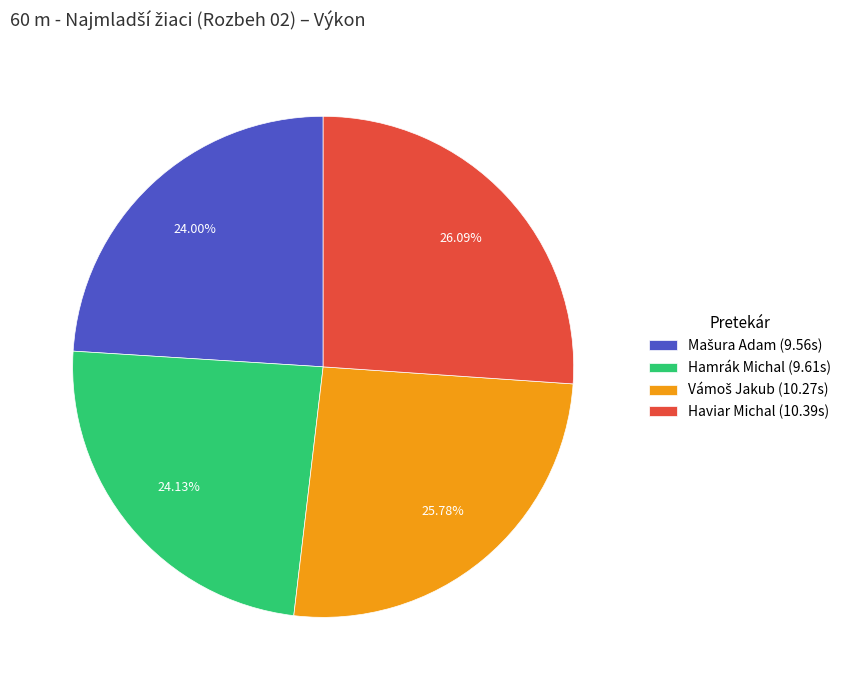

Does Haviar Michal (10.39s) represent more than half of the total?

No